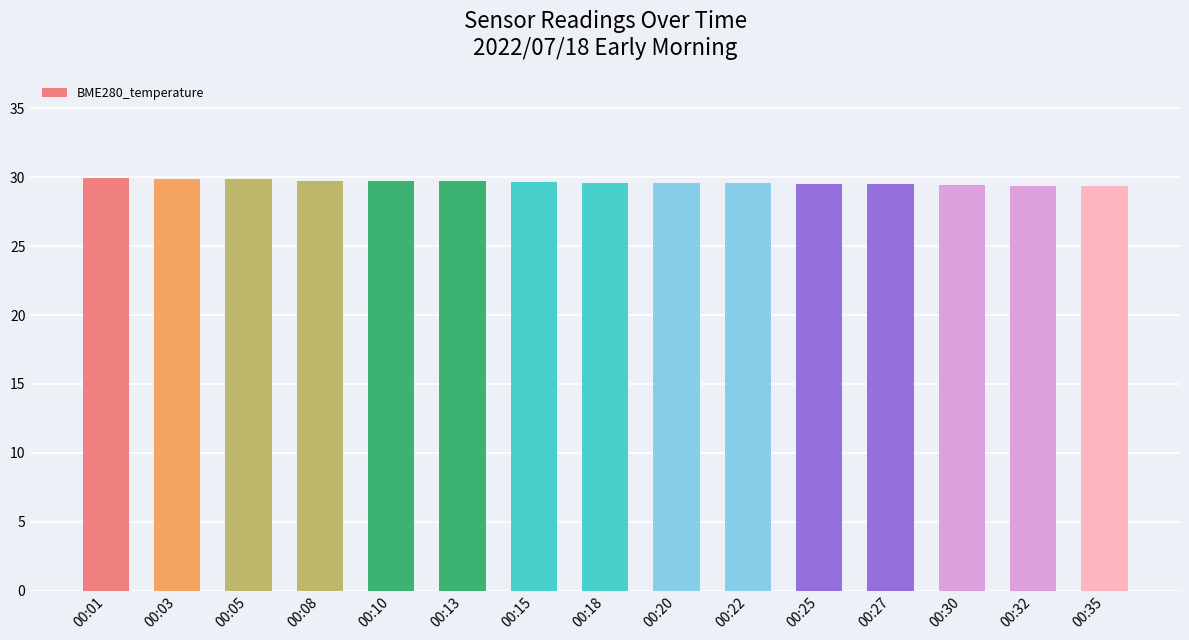

True or false: the data shows 52.4 at 00:08.

False